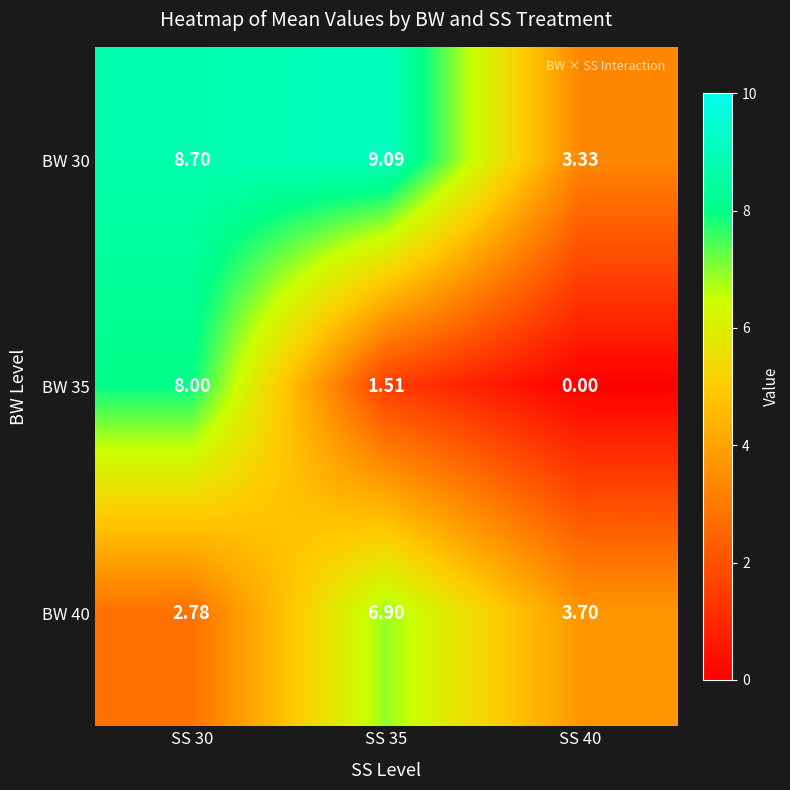

Is the value of BW 35 at SS 40 greater than the value of BW 30 at SS 40?

No